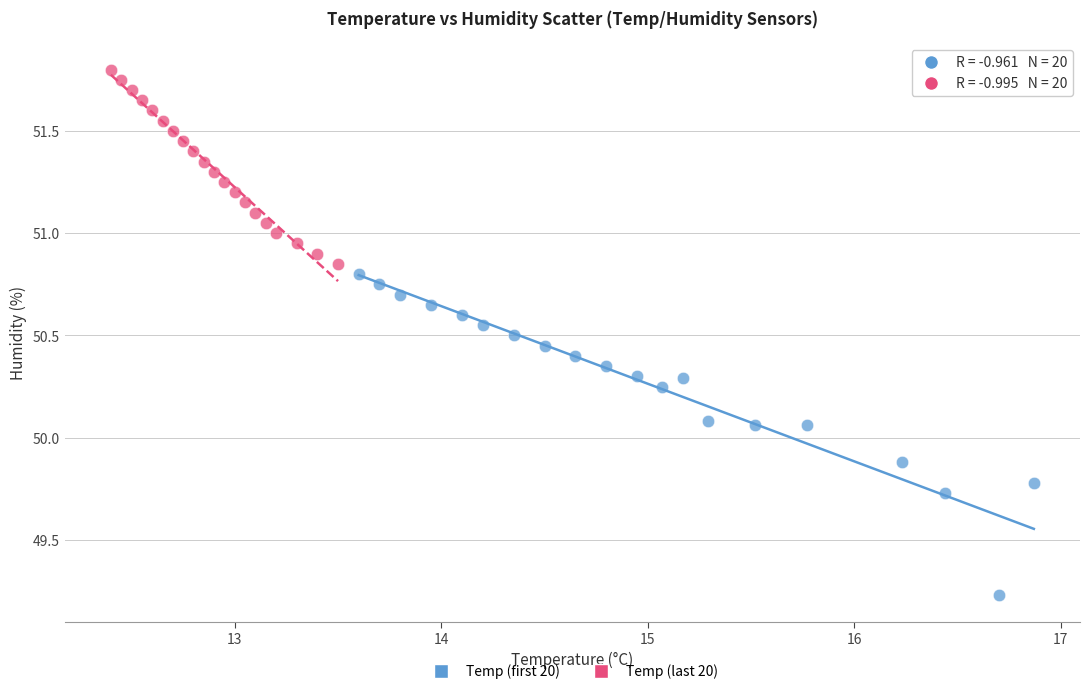

Which series contains the lowest Y value?

Temp (first 20)